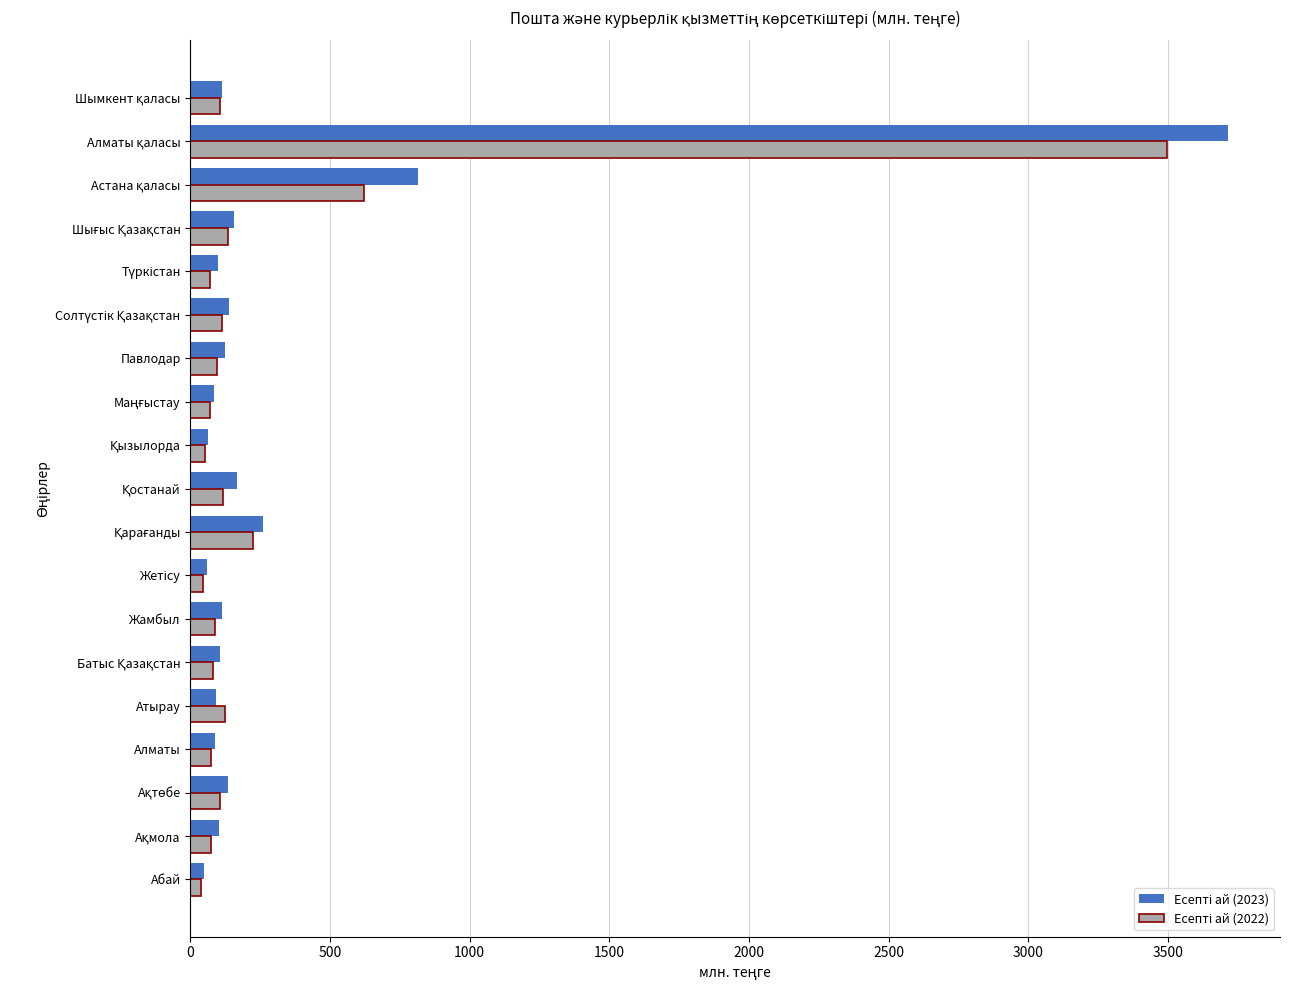

What is the total value across all series at Жамбыл?

198.6